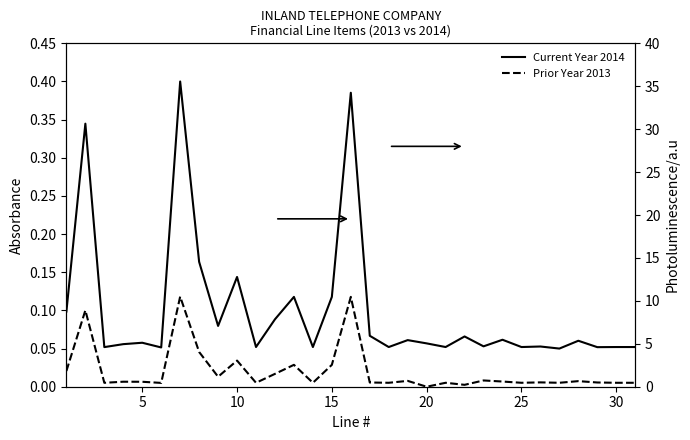

True or false: Current Year 2014 and Prior Year 2013 cross at least once.

True